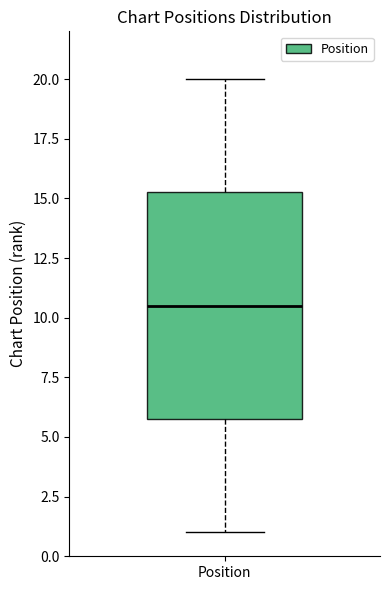

Read this box plot against the y-axis: the position of the median line, the range covered by the box, and the ends of both whiskers. The values are not printed on the chart, so give them approximately, as read against the axis.

median 10.5, box 6.0 to 15.5, whiskers 1.0 to 20.0